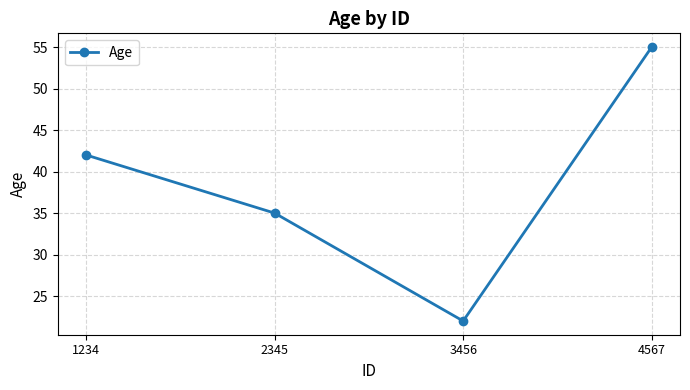

What is the ratio of the value at 4567 to the value at 3456?

2.5